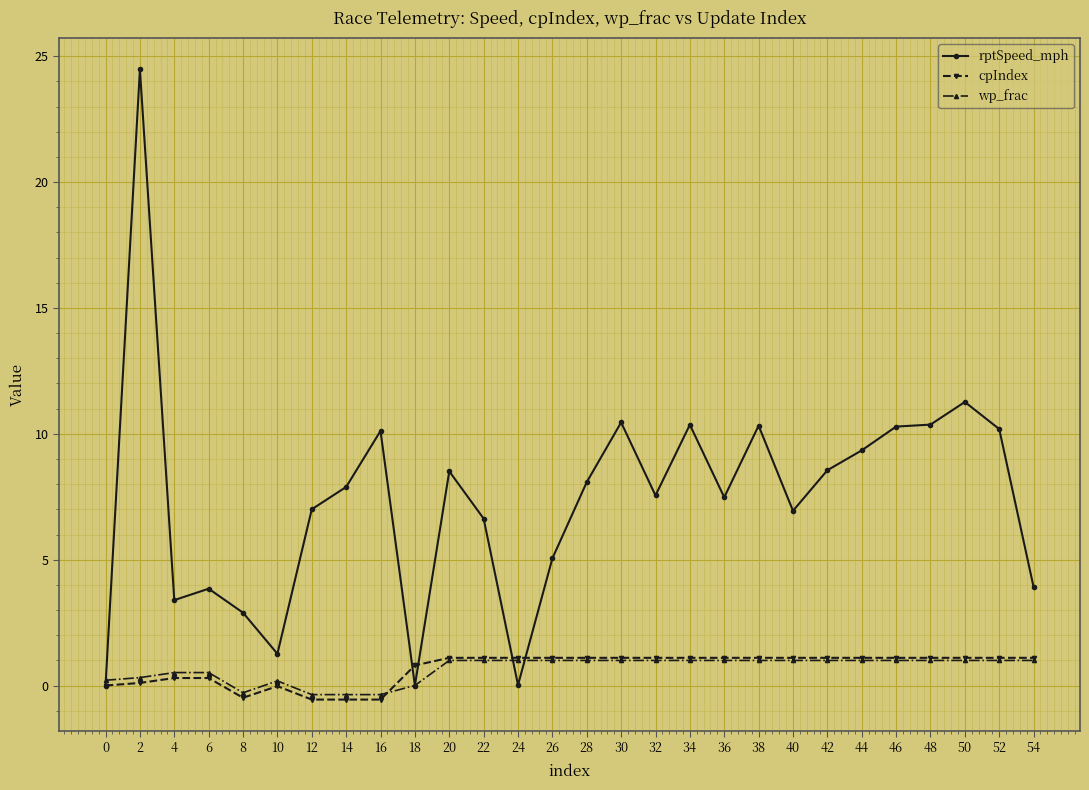

What are all the series names shown in the legend?

rptSpeed_mph, cpIndex, wp_frac